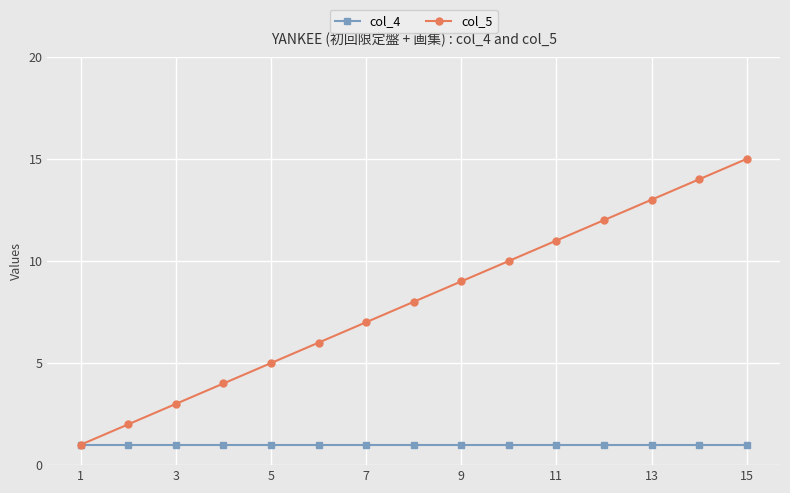

Which series has the largest total across all categories?

col_5